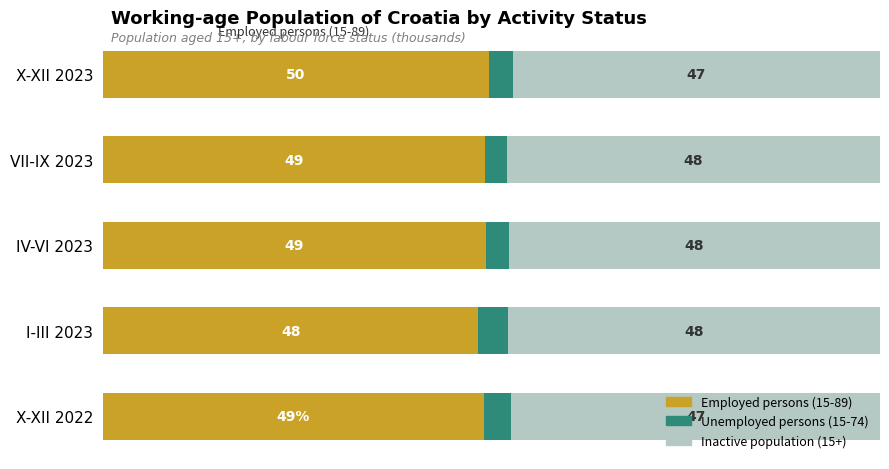

Which category has the lowest value in the Employed persons (15-89) series?

I-III 2023